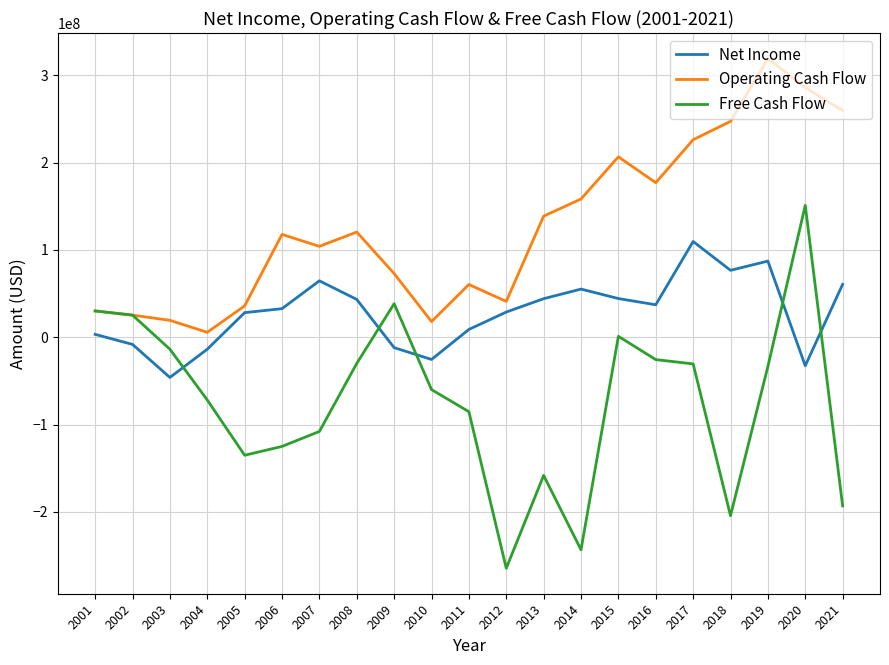

The value of Free Cash Flow at 2021 is -193132000. True or false?

True